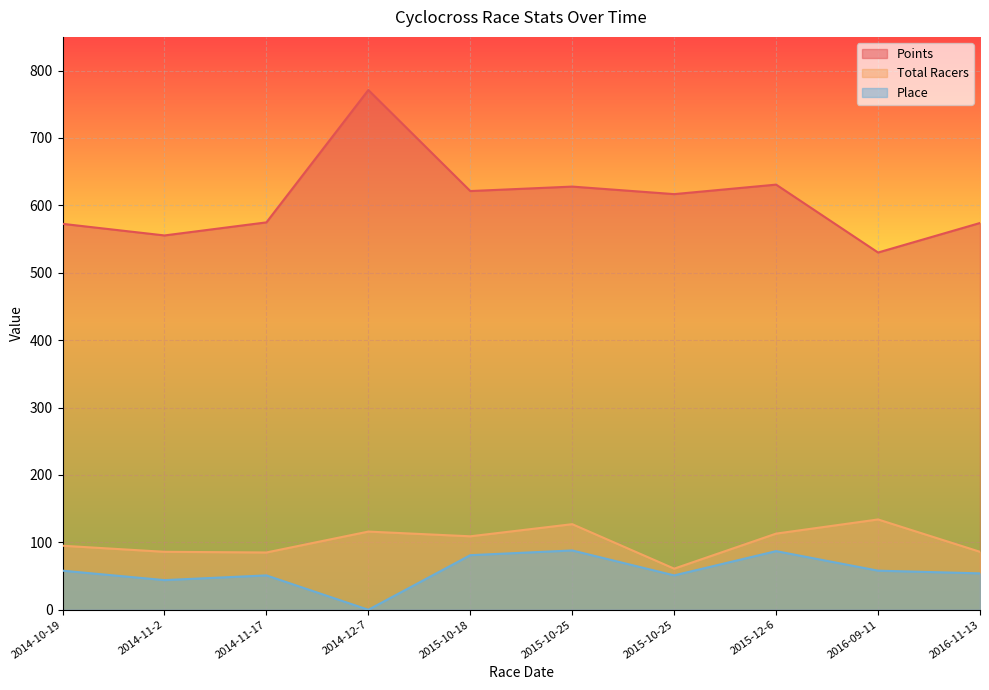

Rank the series at 2014-11-17 from lowest to highest value.

Place, Total Racers, Points